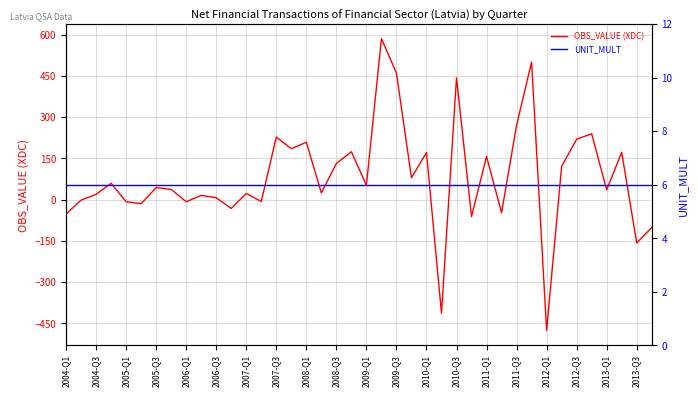

After their last crossing, which series has the higher values: UNIT_MULT or OBS_VALUE (XDC)?

UNIT_MULT